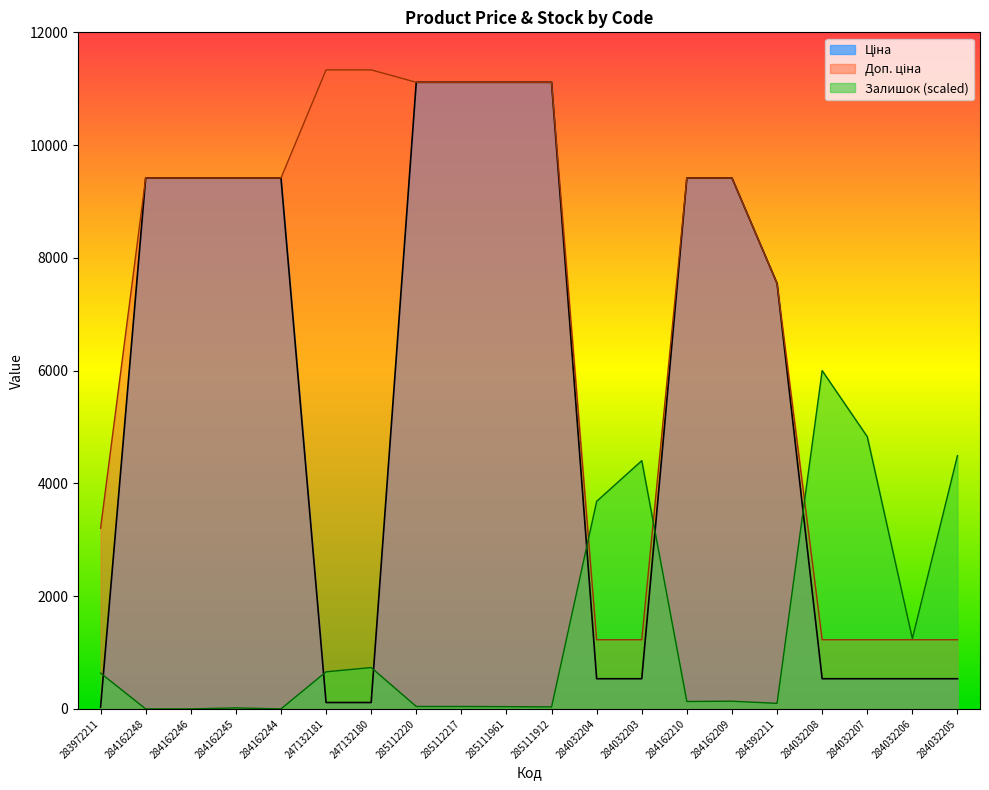

The Залишок series shows 2424.5 at 284032203. True or false?

False